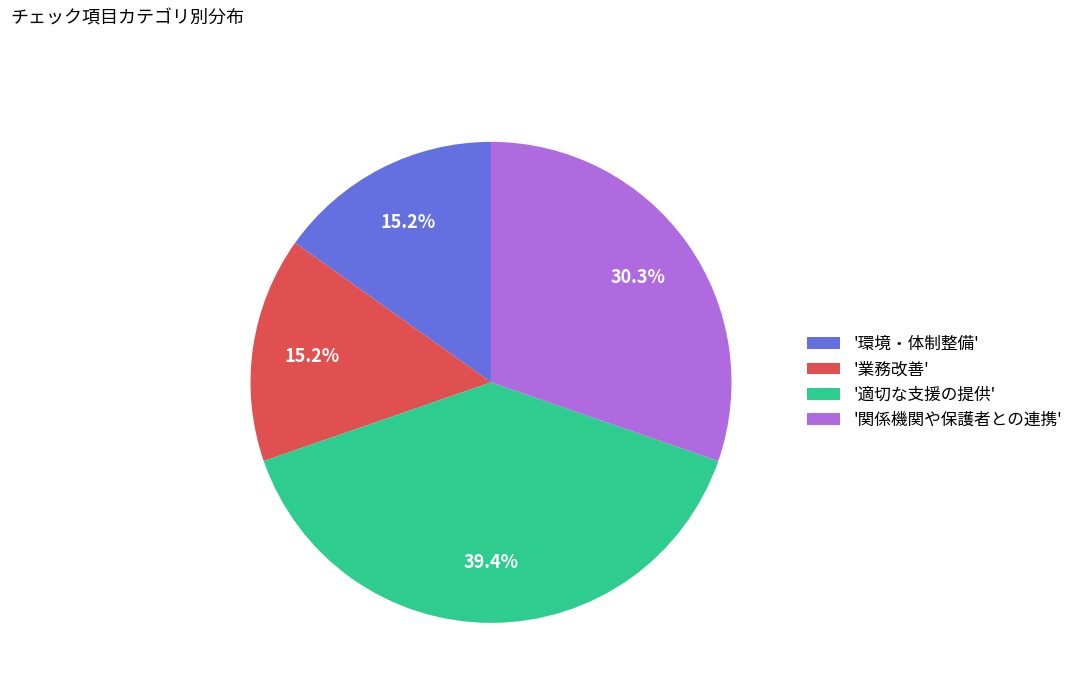

Which slice is the largest?

'適切な支援の提供'